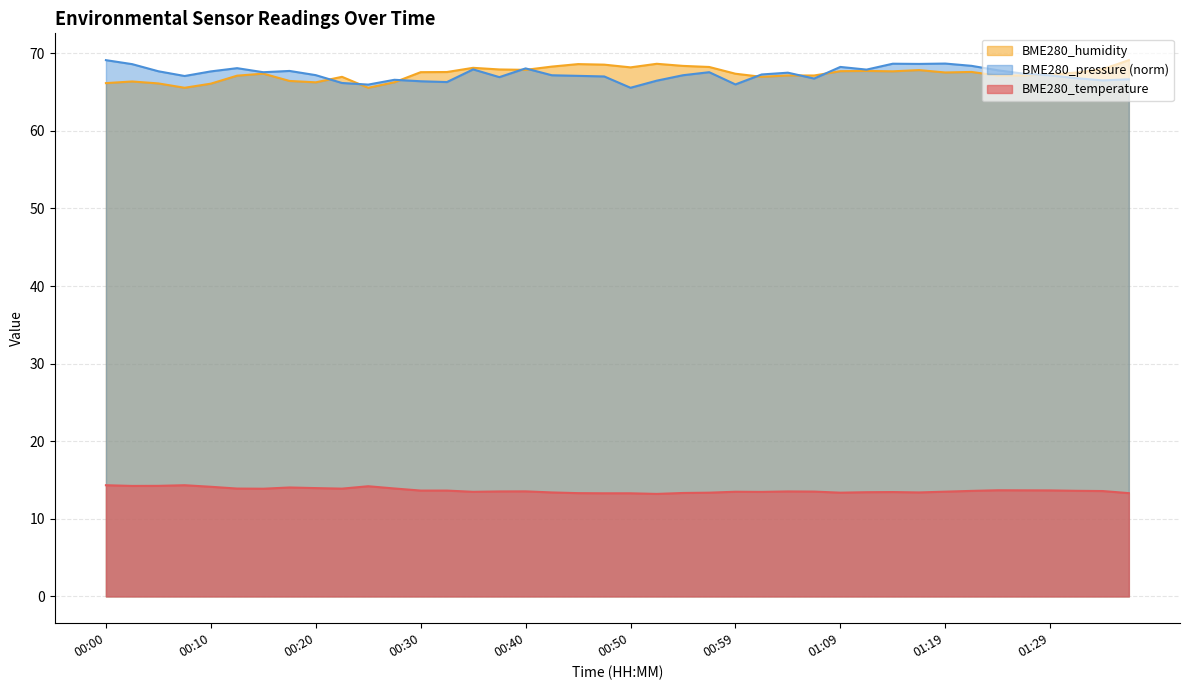

Rank the series by their maximum value, from lowest to highest.

BME280_temperature, BME280_humidity, BME280_pressure_kPa